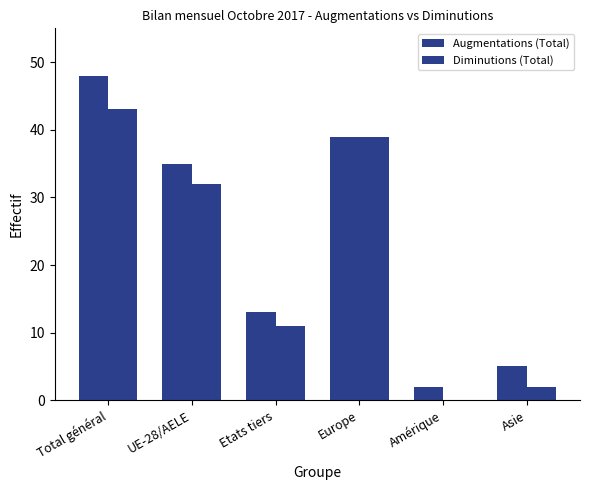

Are the bars horizontal?

No